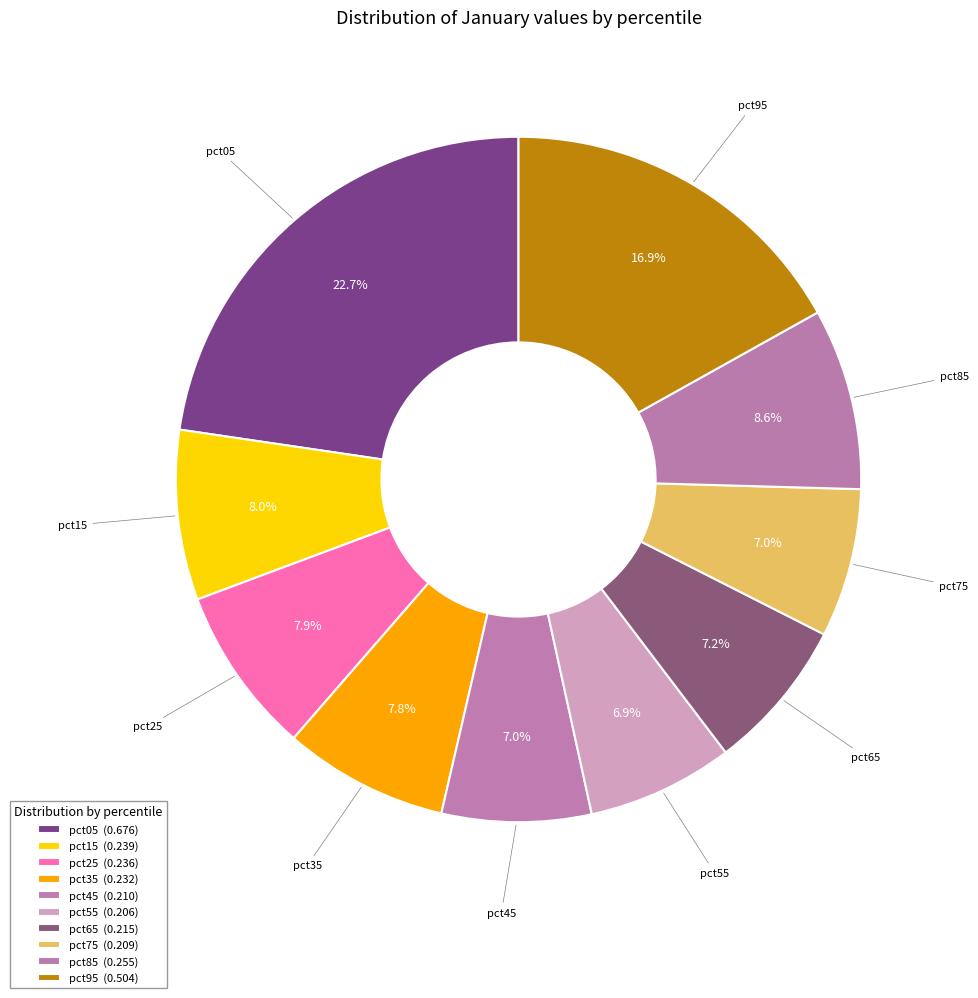

Does pct15 account for over 50% of the chart?

No